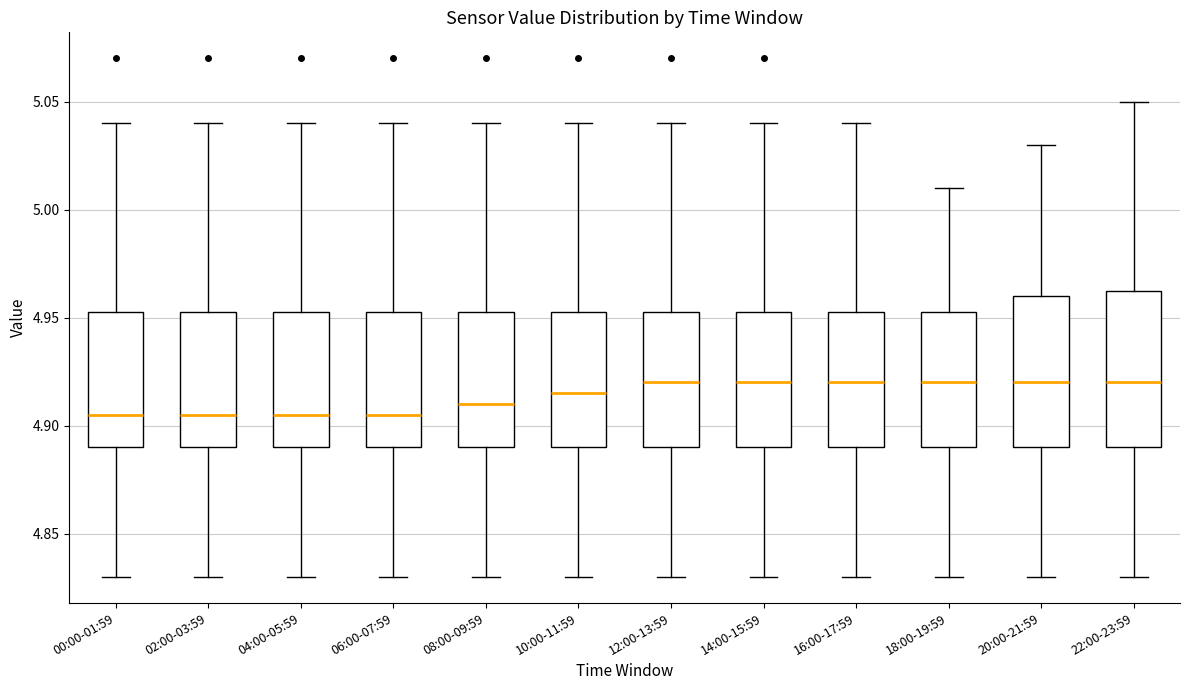

Where does the median line of the box for 20:00-21:59 sit on the y-axis? The values are not printed on the chart, so give them approximately, as read against the axis.

4.920